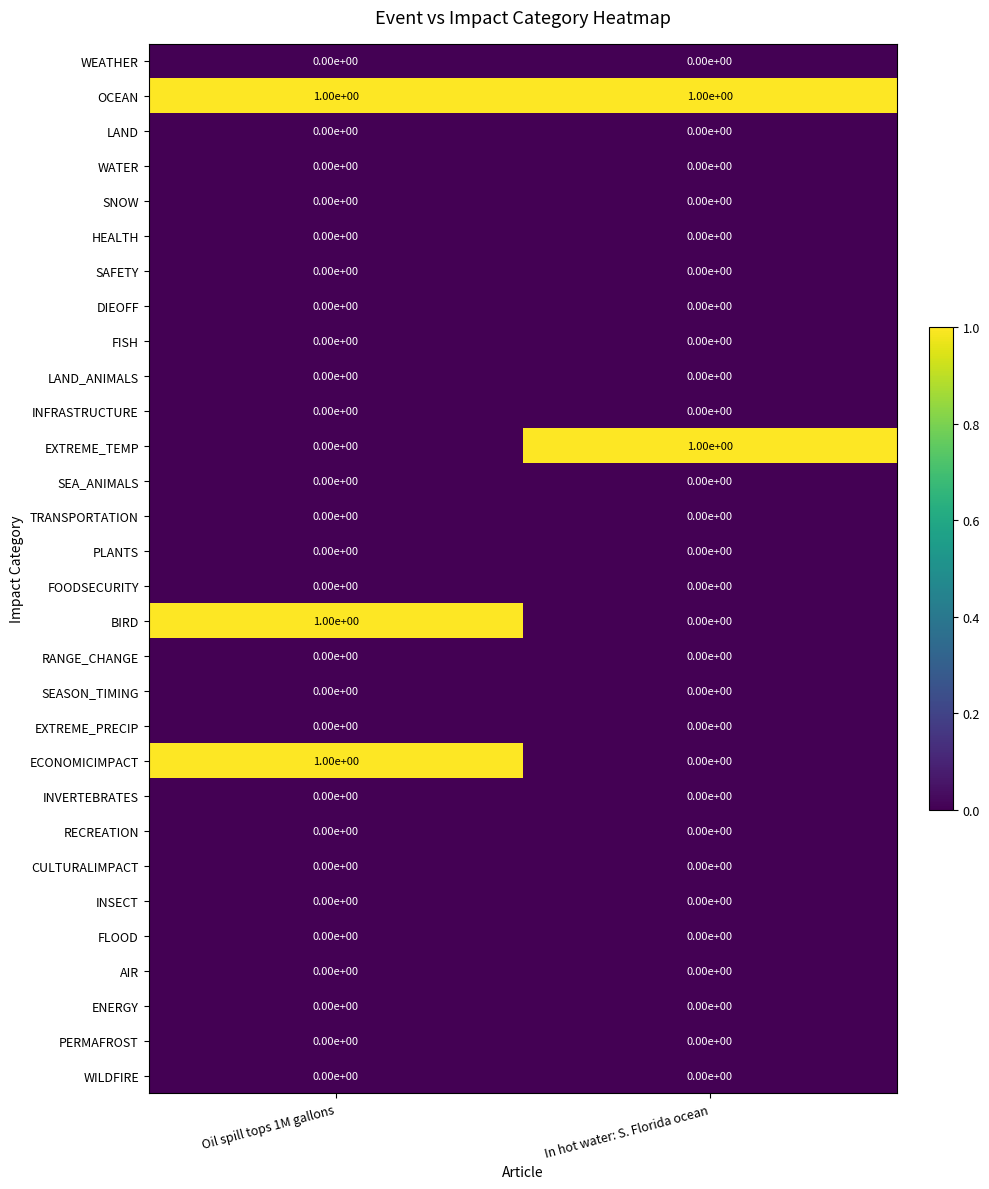

Which category has the highest value in the ECONOMICIMPACT series?

Oil spill tops 1M gallons